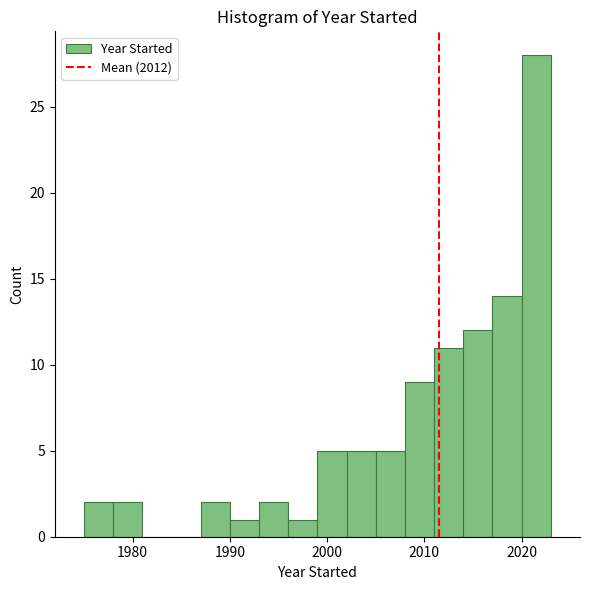

Read against the x-axis, roughly where is the centre of the tallest bar?

2022